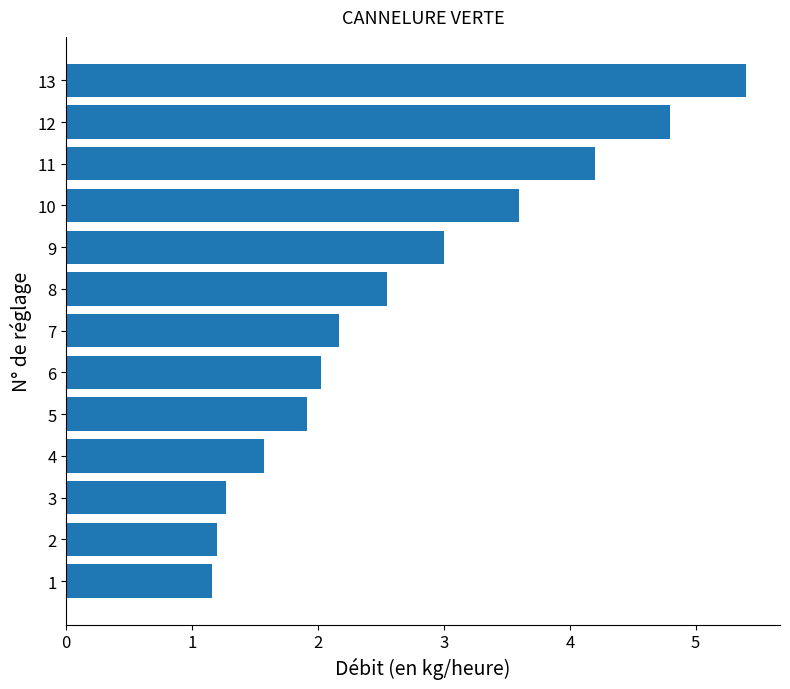

Which label corresponds to the largest value in the chart?

13